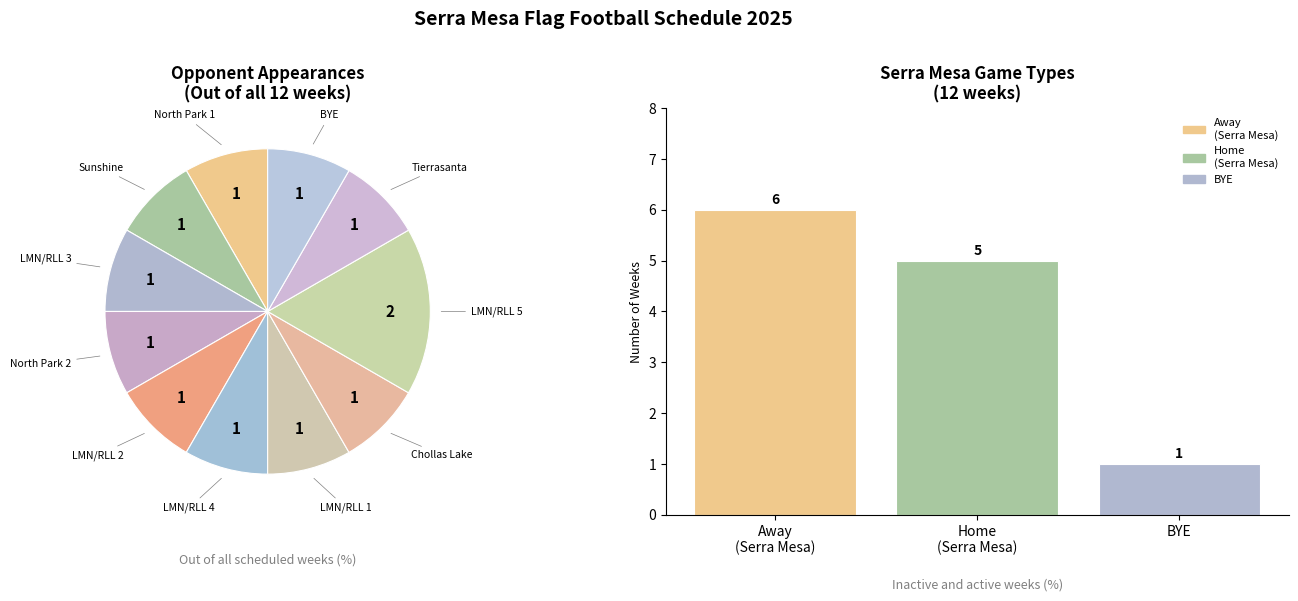

Combined, what portion of the pie is Away (Serra Mesa) and Home (Serra Mesa)?

91.7%